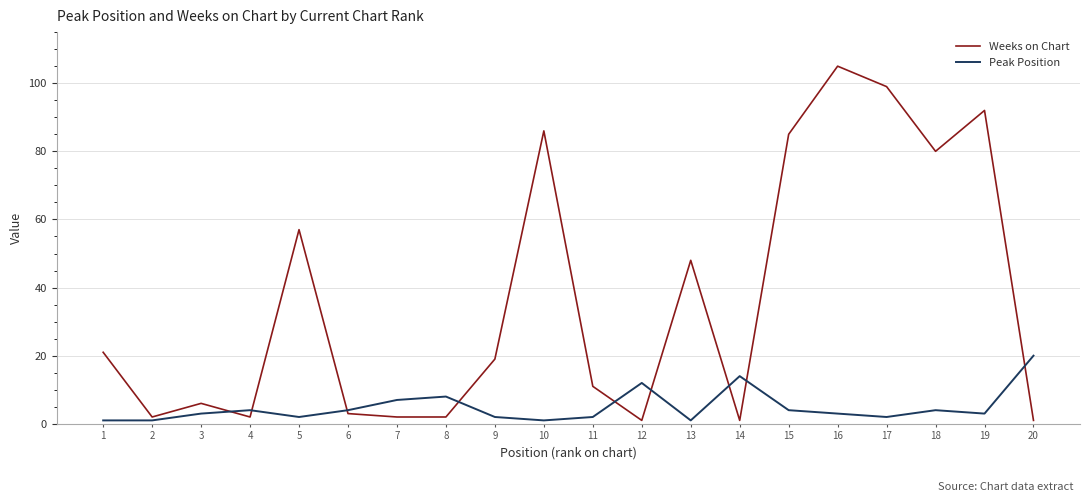

True or false: Peak Position and Weeks on Chart cross at least once.

True